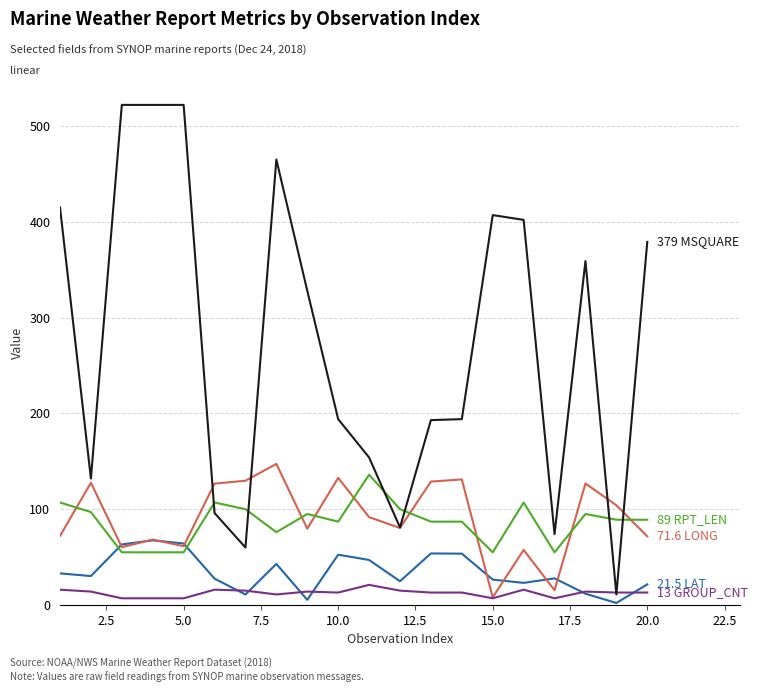

What is the maximum value shown in the chart?

522.0